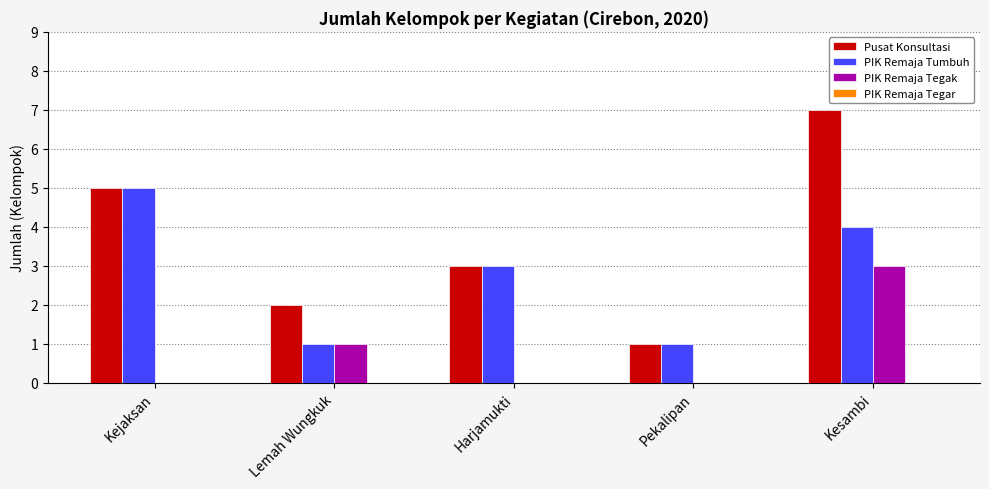

At which category is the sum across all series the highest?

Kesambi